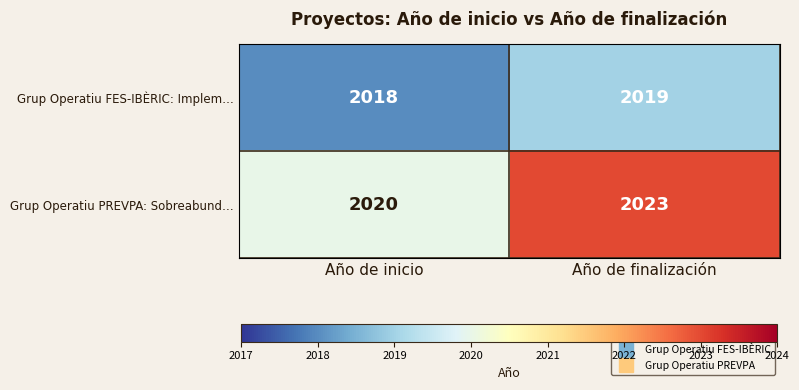

What is the sum of the Grup Operatiu PREVPA: Sobreabund… values at Año de finalización and Año de inicio?

4043